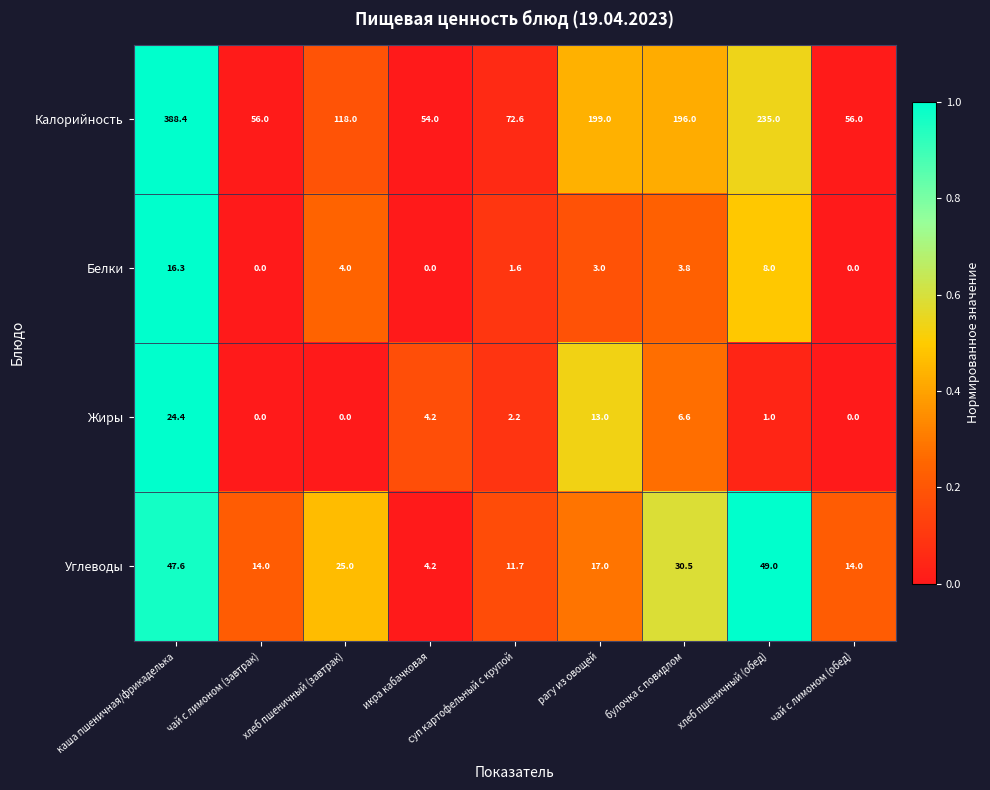

Rank the series by their maximum value, from highest to lowest.

Калорийность, Углеводы, Жиры, Белки